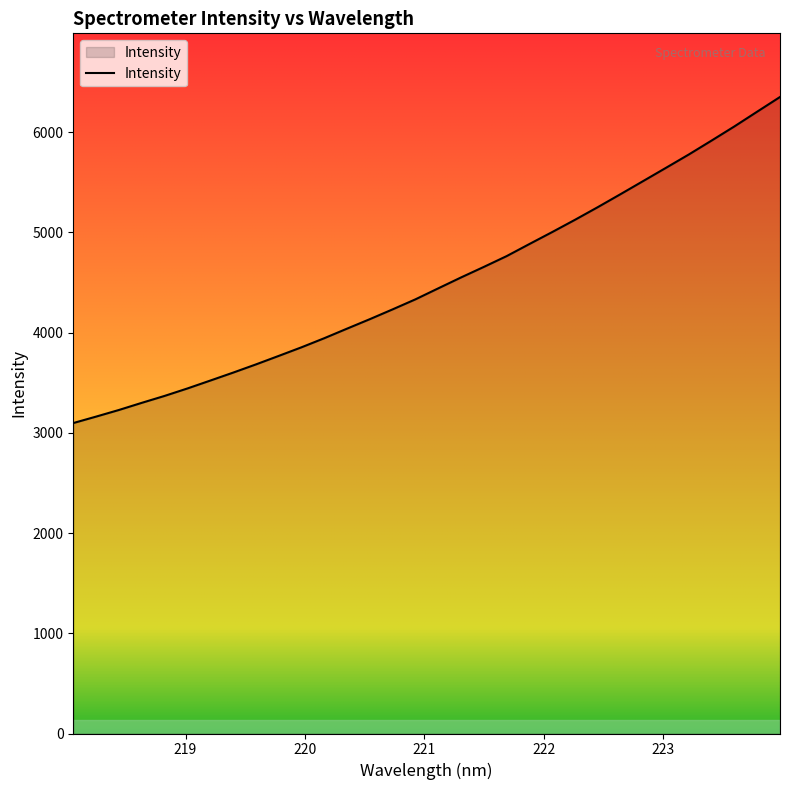

What is the average value?

4507.2